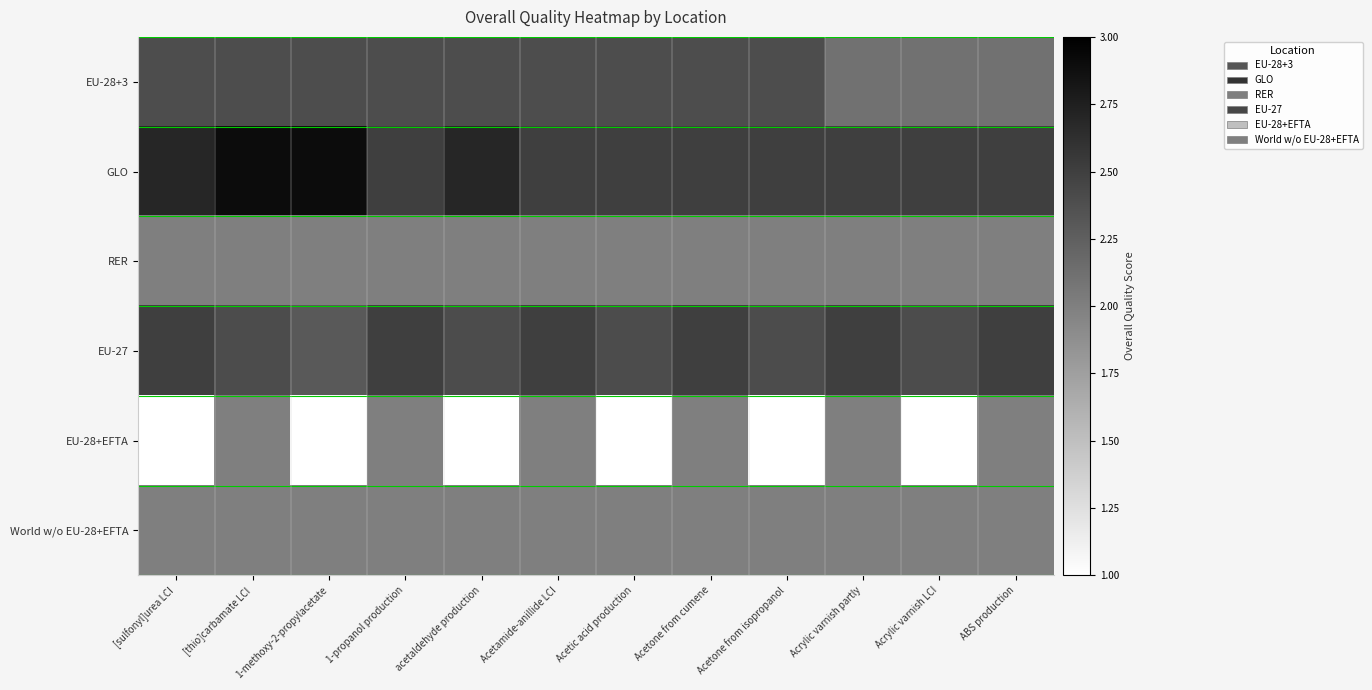

Reading right to left, extract all data points from this chart.

EU-28+3: ABS production=2.1	Acrylic varnish LCI=2.1	Acrylic varnish partly=2.1	Acetone from isopropanol=2.4	Acetone from cumene=2.4	Acetic acid production=2.4	Acetamide-anillide LCI=2.4	acetaldehyde production=2.4	1-propanol production=2.4	1-methoxy-2-propylacetate=2.4	[thio]carbamate LCI=2.4	[sulfonyl]urea LCI=2.4
GLO: ABS production=2.5	Acrylic varnish LCI=2.5	Acrylic varnish partly=2.5	Acetone from isopropanol=2.5	Acetone from cumene=2.5	Acetic acid production=2.5	Acetamide-anillide LCI=2.5	acetaldehyde production=2.7	1-propanol production=2.5	1-methoxy-2-propylacetate=2.9	[thio]carbamate LCI=2.9	[sulfonyl]urea LCI=2.7
RER: ABS production=2.0	Acrylic varnish LCI=2.0	Acrylic varnish partly=2.0	Acetone from isopropanol=2.0	Acetone from cumene=2.0	Acetic acid production=2.0	Acetamide-anillide LCI=2.0	acetaldehyde production=2.0	1-propanol production=2.0	1-methoxy-2-propylacetate=2.0	[thio]carbamate LCI=2.0	[sulfonyl]urea LCI=2.0
EU-27: ABS production=2.5	Acrylic varnish LCI=2.4	Acrylic varnish partly=2.5	Acetone from isopropanol=2.4	Acetone from cumene=2.5	Acetic acid production=2.4	Acetamide-anillide LCI=2.5	acetaldehyde production=2.4	1-propanol production=2.5	1-methoxy-2-propylacetate=2.3	[thio]carbamate LCI=2.4	[sulfonyl]urea LCI=2.5
EU-28+EFTA: ABS production=2.0	Acrylic varnish LCI=1.0	Acrylic varnish partly=2.0	Acetone from isopropanol=1.0	Acetone from cumene=2.0	Acetic acid production=1.0	Acetamide-anillide LCI=2.0	acetaldehyde production=1.0	1-propanol production=2.0	1-methoxy-2-propylacetate=1.0	[thio]carbamate LCI=2.0	[sulfonyl]urea LCI=1.0
World w/o EU-28+EFTA: ABS production=2.0	Acrylic varnish LCI=2.0	Acrylic varnish partly=2.0	Acetone from isopropanol=2.0	Acetone from cumene=2.0	Acetic acid production=2.0	Acetamide-anillide LCI=2.0	acetaldehyde production=2.0	1-propanol production=2.0	1-methoxy-2-propylacetate=2.0	[thio]carbamate LCI=2.0	[sulfonyl]urea LCI=2.0